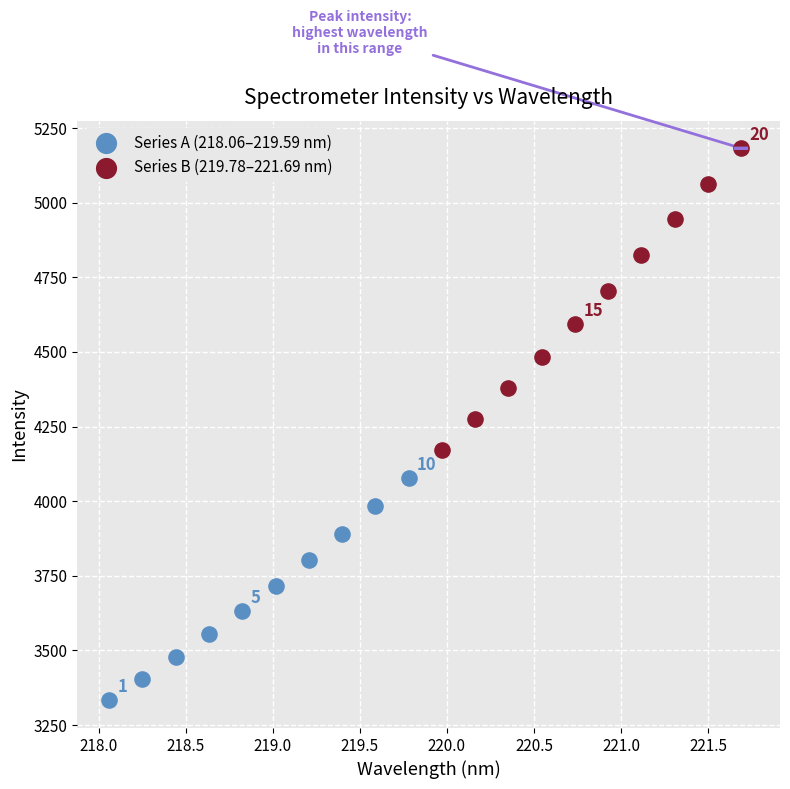

Which series has the widest spread of Y values?

Series B (219.78–221.69 nm)